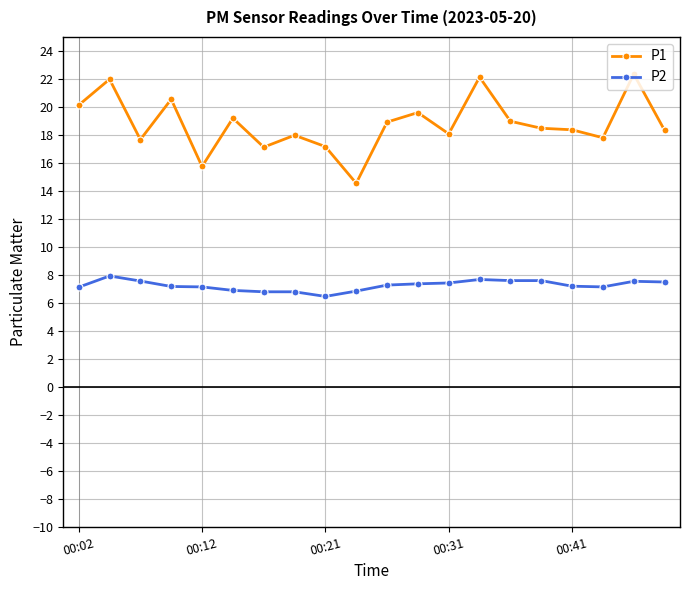

Which series has the widest spread of values?

P1